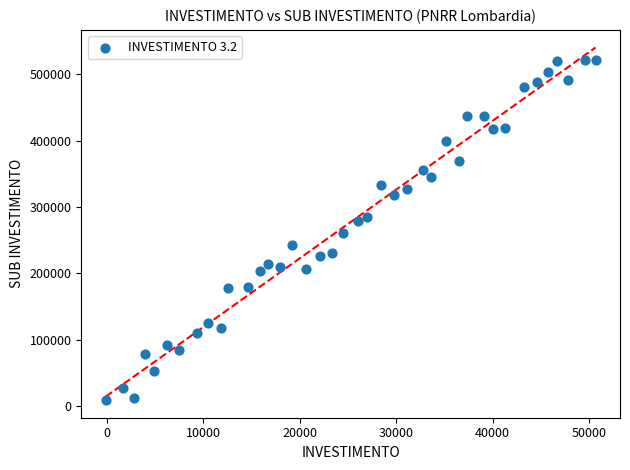

What is the range of Y values (max minus min)?

512830.2